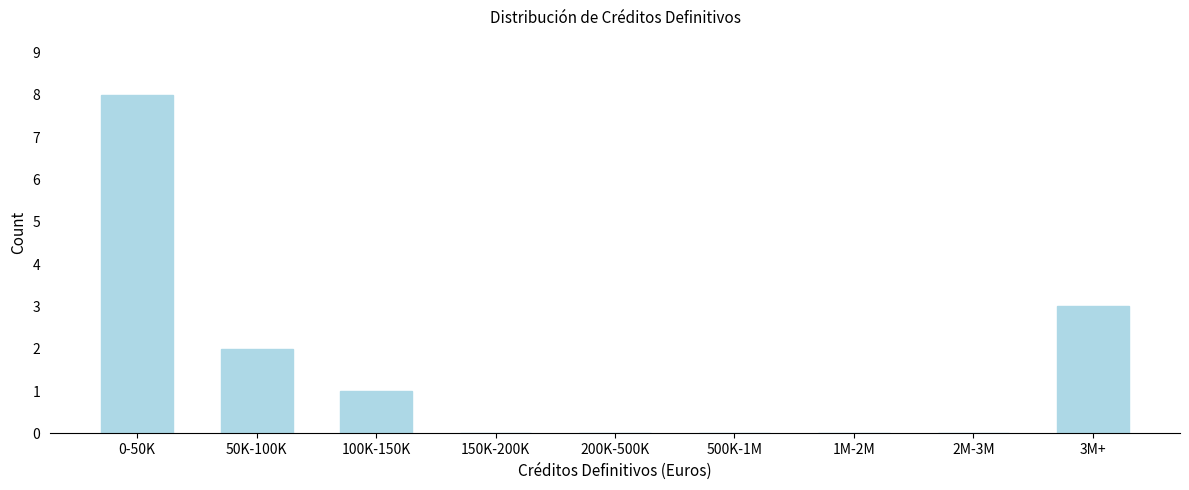

Reading left to right, what are all the values shown in this chart?

0-50K=8	50K-100K=2	100K-150K=1	150K-200K=0	200K-500K=0	500K-1M=0	1M-2M=0	2M-3M=0	3M+=3